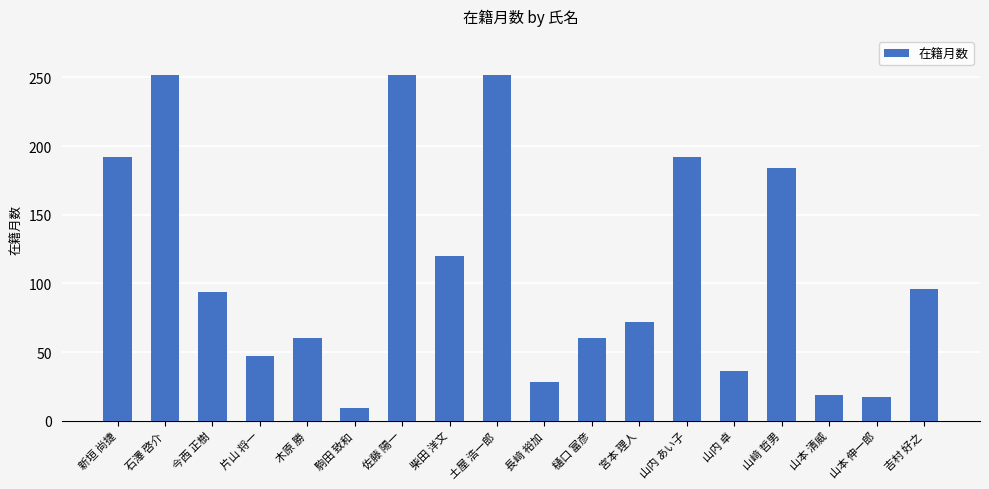

Count the number of data series in this chart.

1